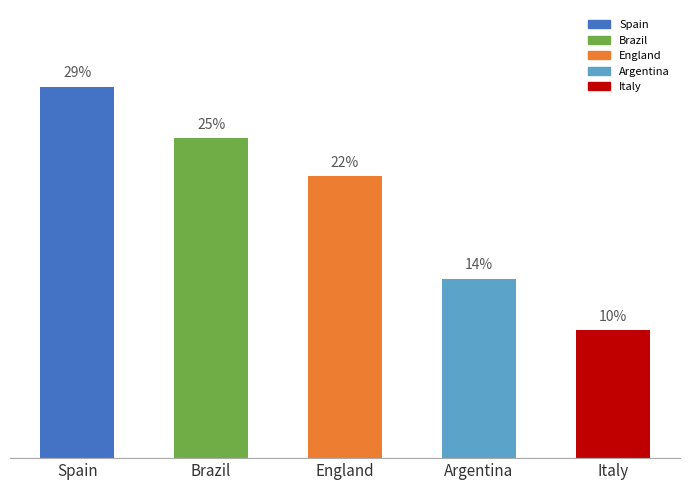

Which has a higher value, Italy or Brazil?

Brazil